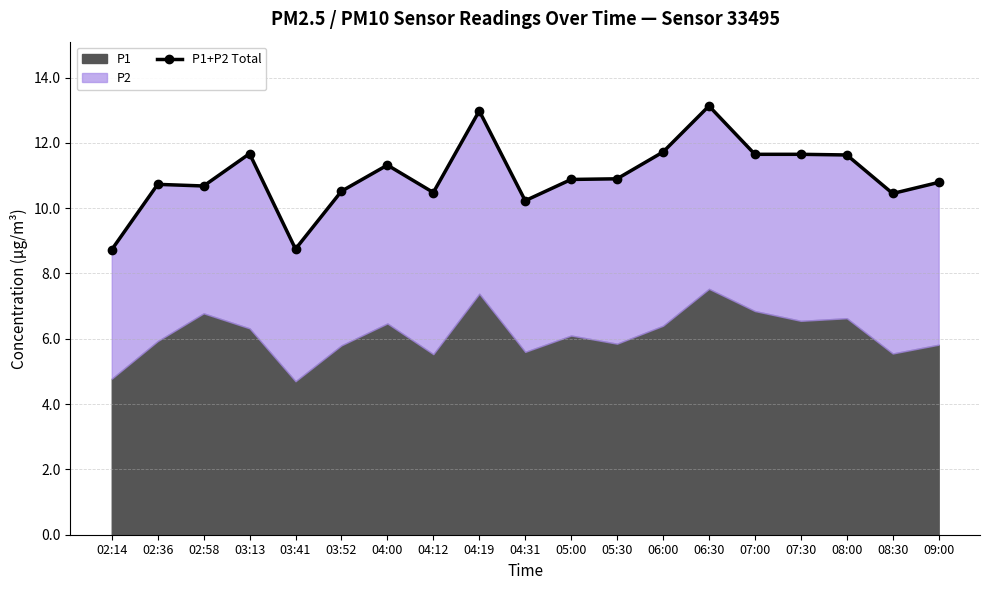

What is the minimum value shown in the chart?

8.7